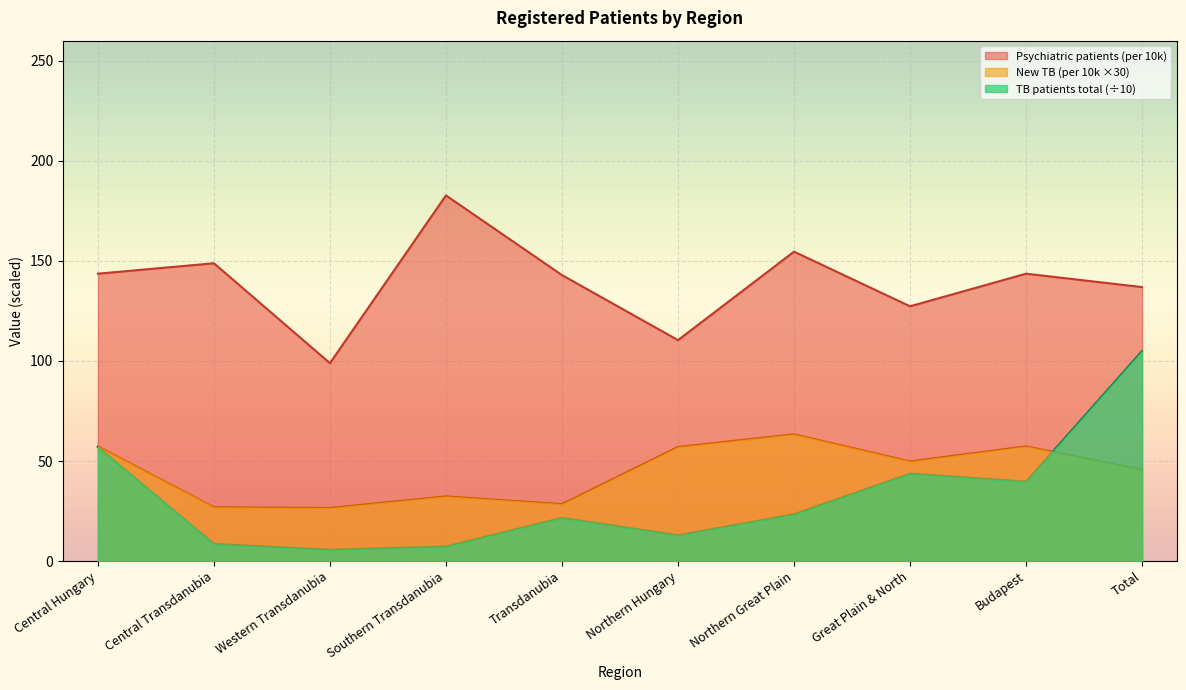

Does the chart display data point markers on the line(s)?

No